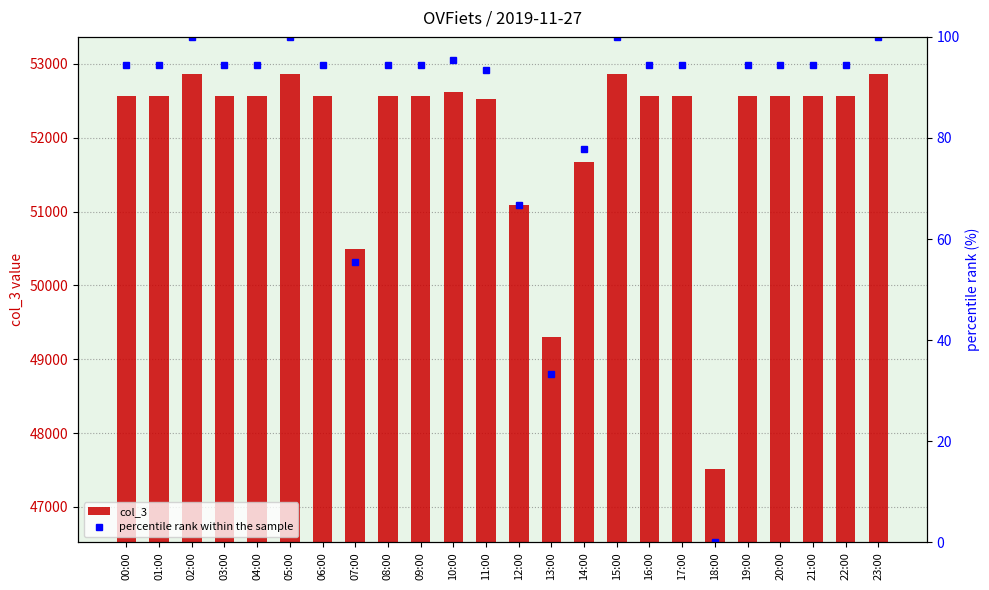

What is the difference between the second highest and minimum values in the percentile rank within the sample series?

100.0